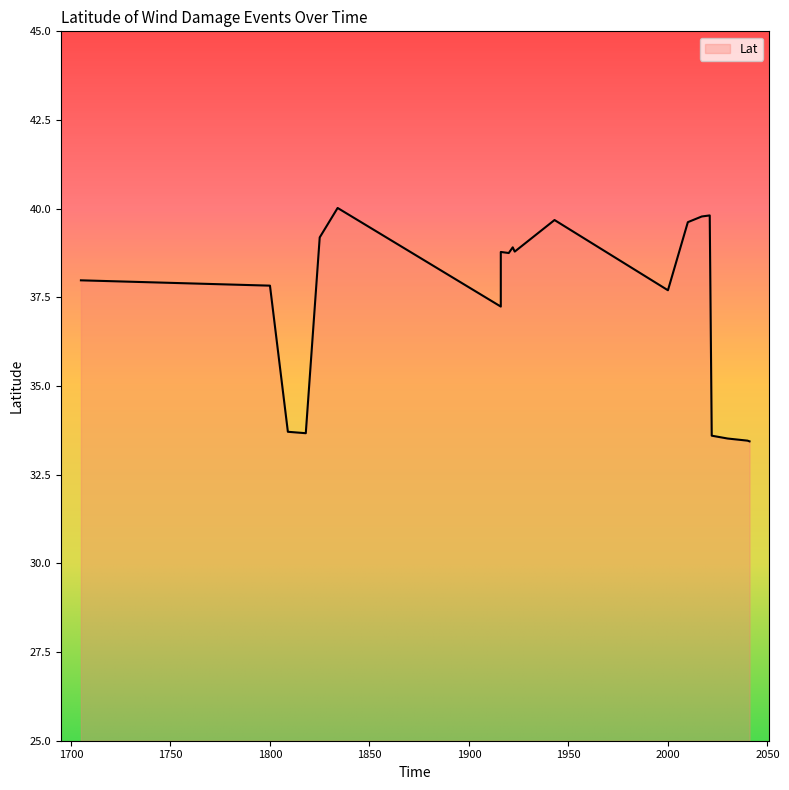

Where does the data first go above 38?

1825